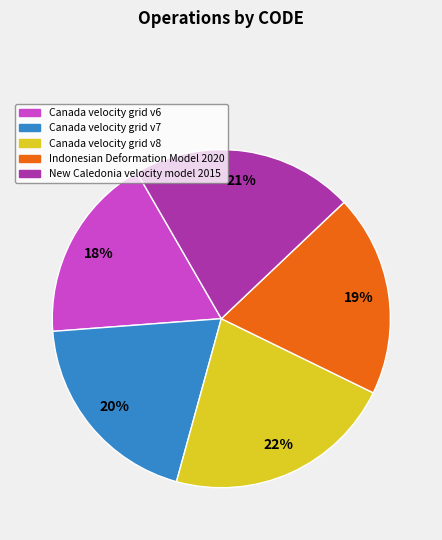

Does Canada velocity grid v7 represent more than half of the total?

No